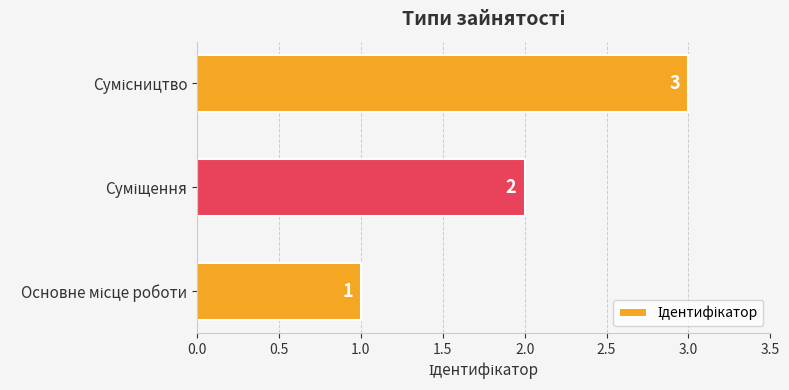

How many values are below 2?

1